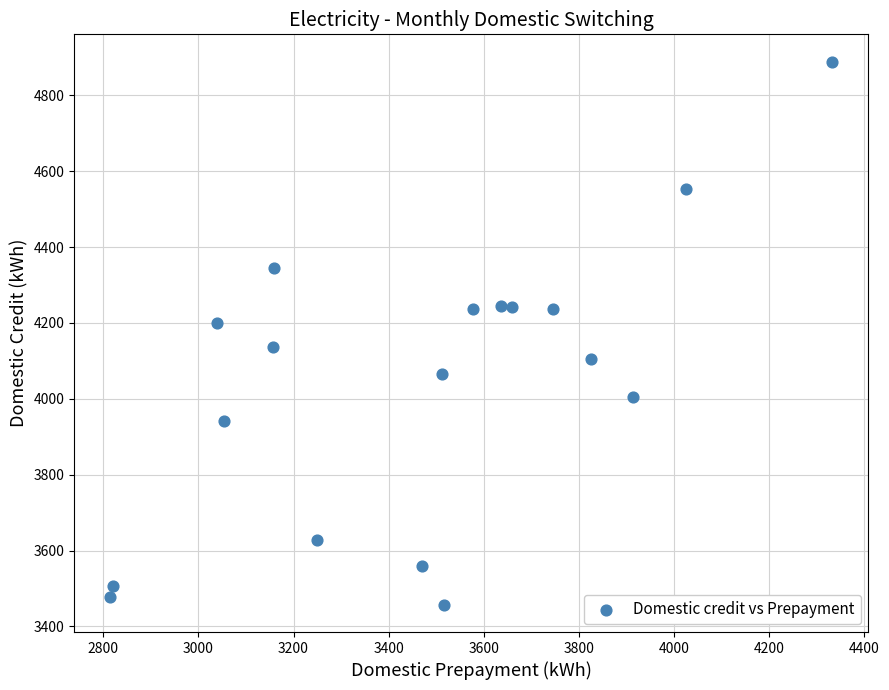

What is the range of Y values (max minus min)?

1432